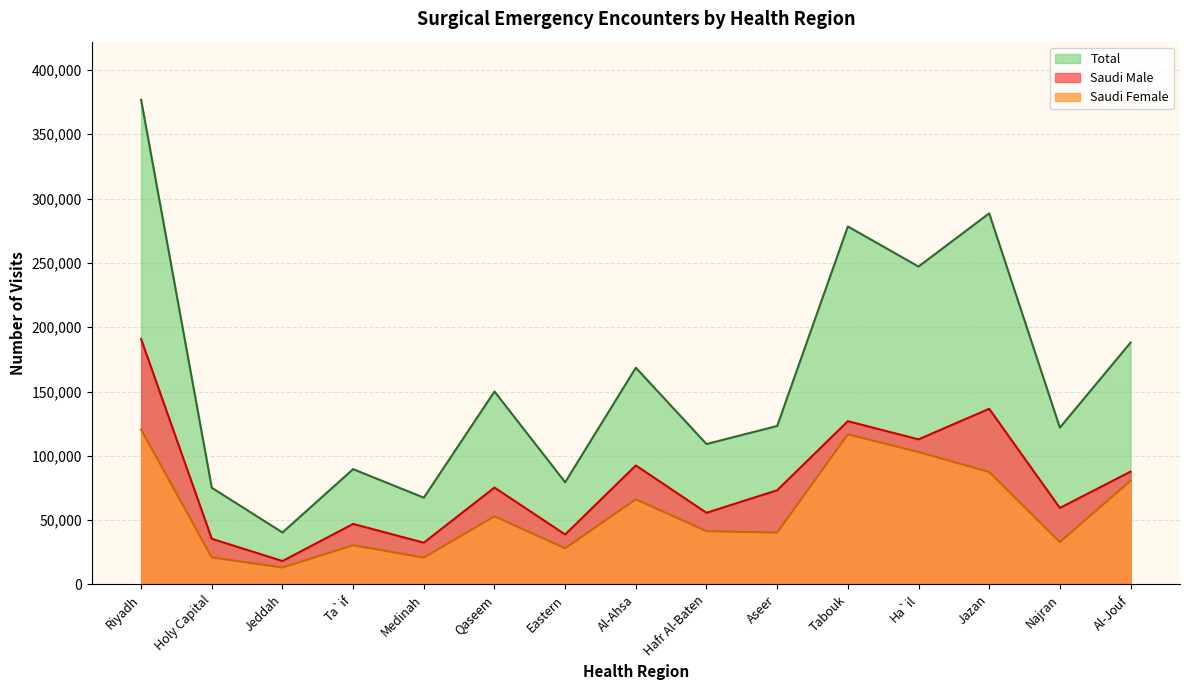

Is the value of Saudi Male at Aseer greater than the value of Saudi Female at Eastern?

Yes